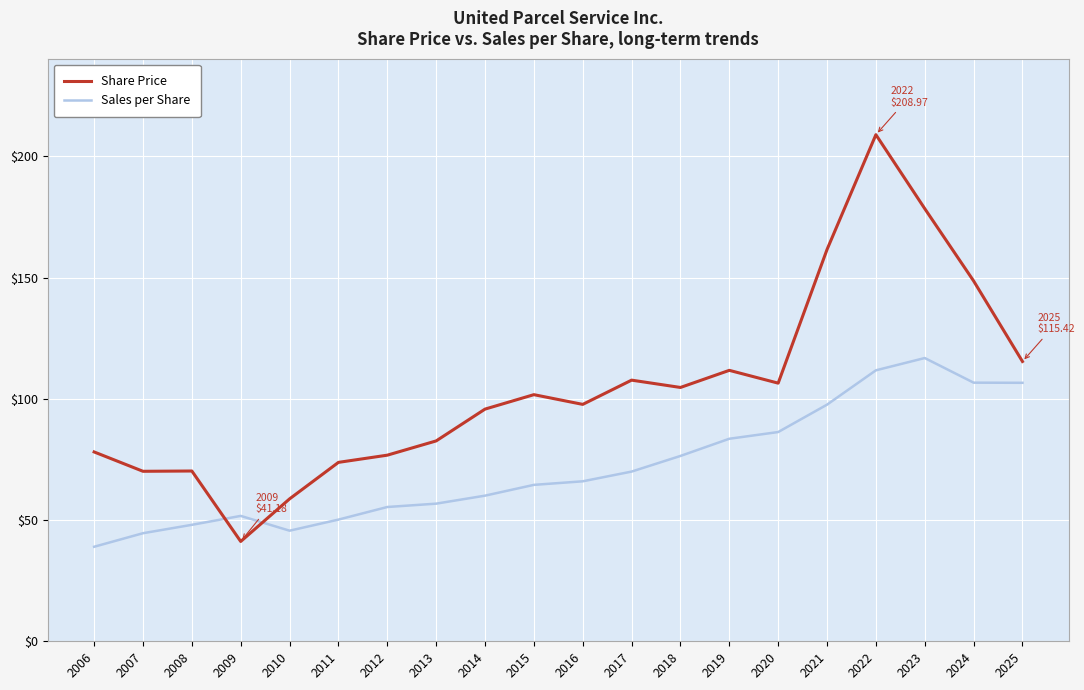

At 2020, list the series in order from smallest to largest.

Sales per Share, Share Price